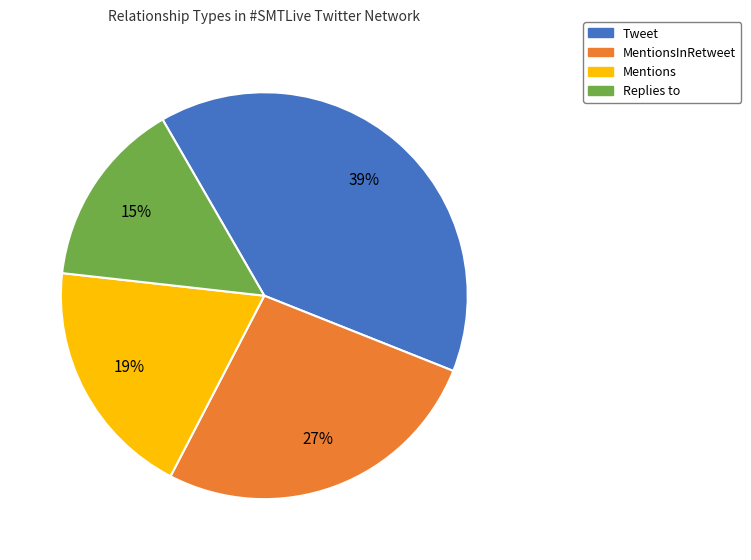

How many slices are in this pie chart?

4